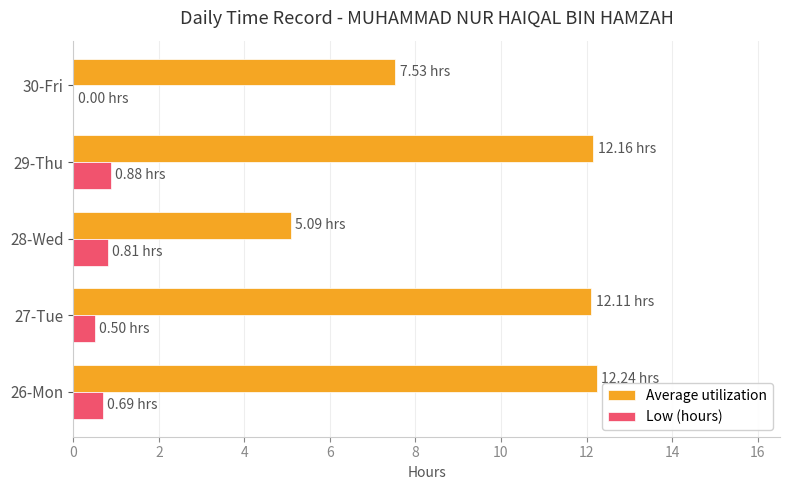

Between 27-Tue and 28-Wed, which series saw the biggest shift?

Average utilization